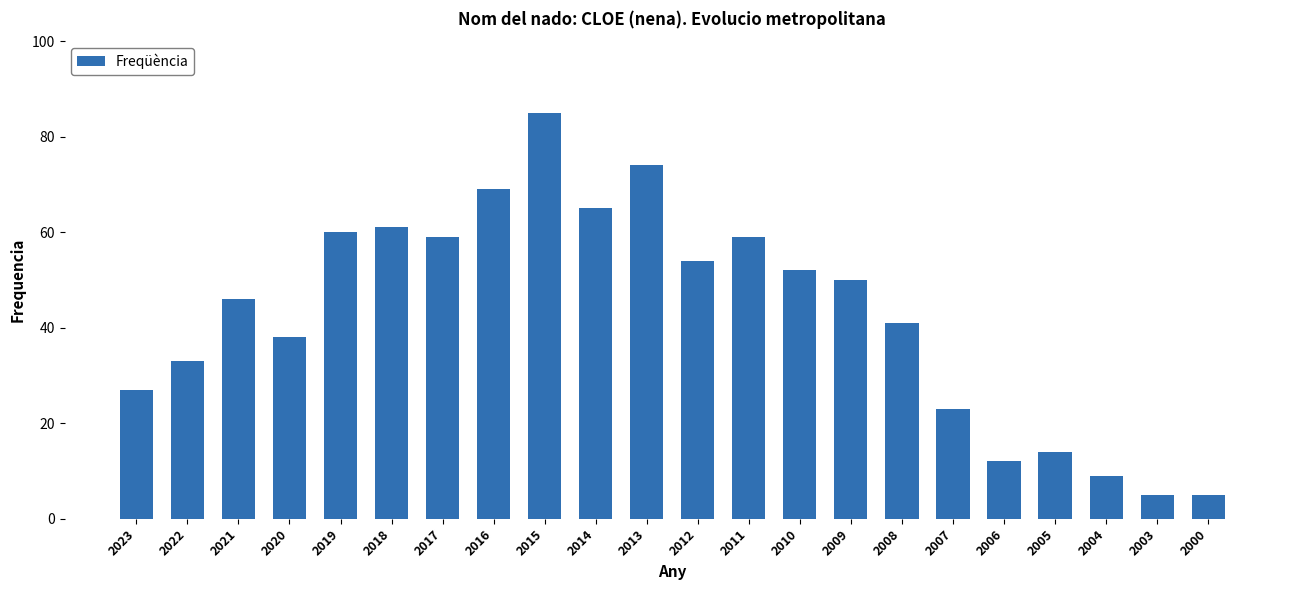

Reading left to right, transcribe all the data shown in this chart.

27	33	46	38	60	61	59	69	85	65	74	54	59	52	50	41	23	12	14	9	5	5